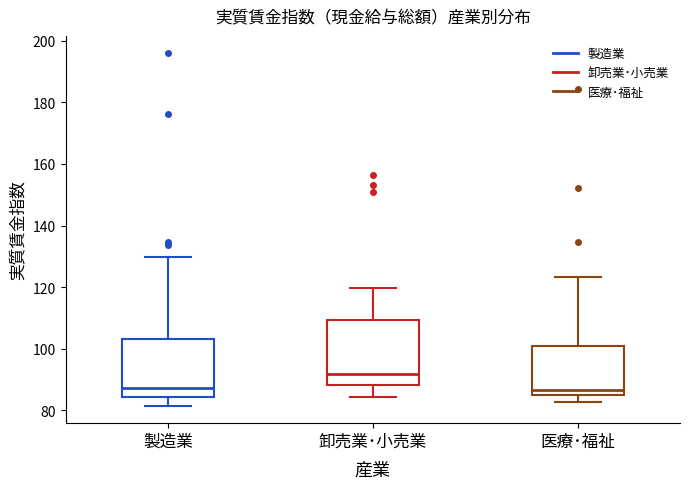

Where does the upper whisker of the box for 医療･福祉 end on the y-axis? The values are not printed on the chart, so give them approximately, as read against the axis.

124